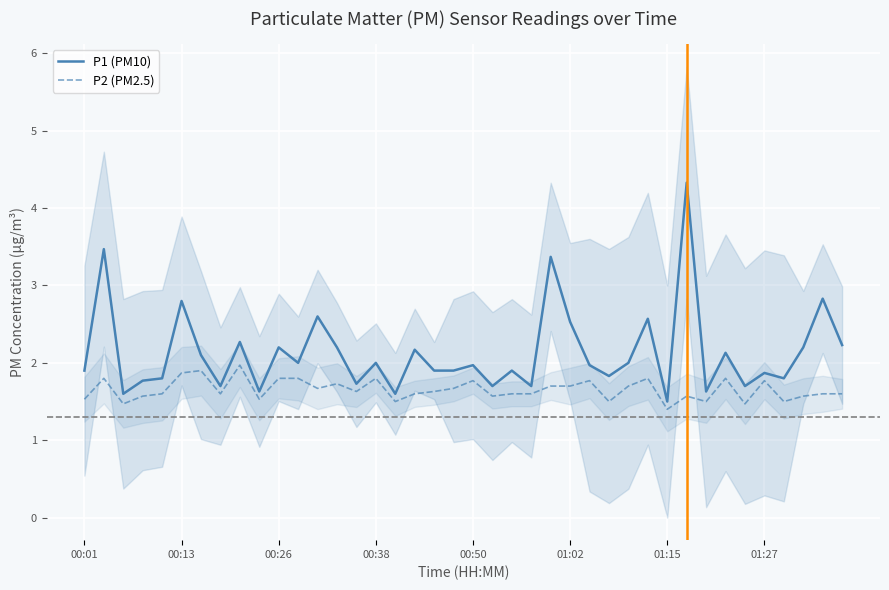

True or false: P1 (PM10) and P2 (PM2.5) cross at least once.

False